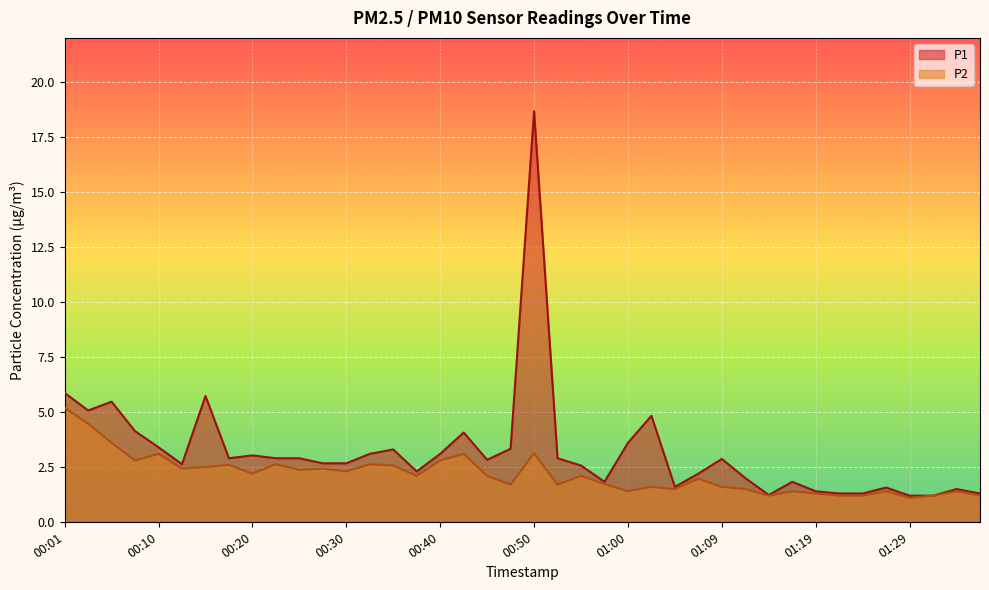

The P2 series shows 2.1 at 00:55. True or false?

True